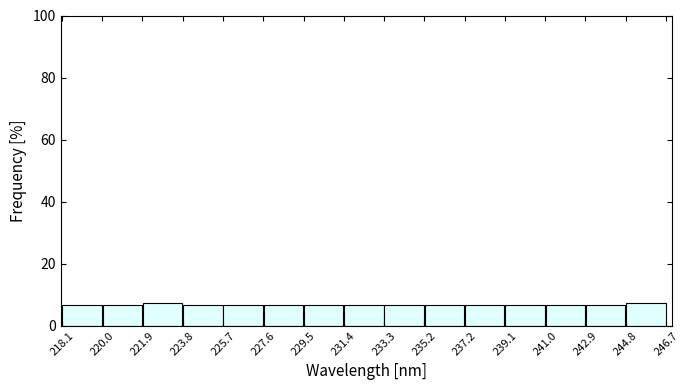

Reading left to right, list every bar in this chart as the range it spans on the x-axis followed by its height. Neither the bar edges nor the heights are printed on the chart, so give them approximately, as read against the axes.

218.0 to 220.0: 6
220.0 to 221.8: 6
221.8 to 223.8: 8
223.8 to 225.8: 6
225.8 to 227.6: 6
227.6 to 229.6: 6
229.6 to 231.4: 6
231.4 to 233.4: 6
233.4 to 235.2: 6
235.2 to 237.2: 6
237.2 to 239.0: 6
239.0 to 241.0: 6
241.0 to 242.8: 6
242.8 to 244.8: 6
244.8 to 246.8: 8